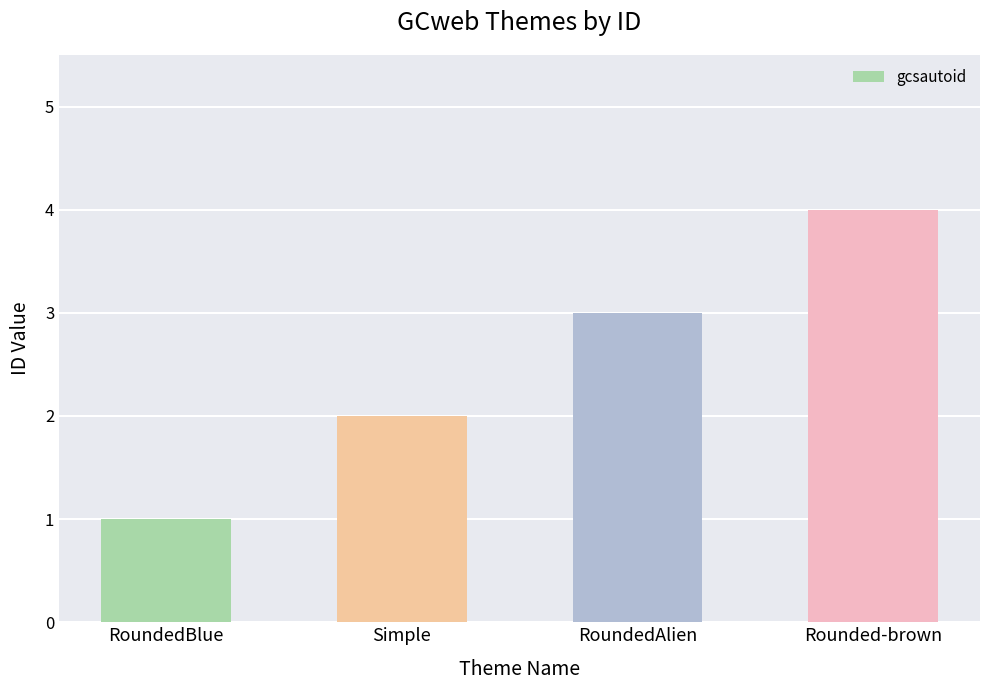

What is the ratio of the value at Rounded-brown to the value at RoundedBlue?

4.0